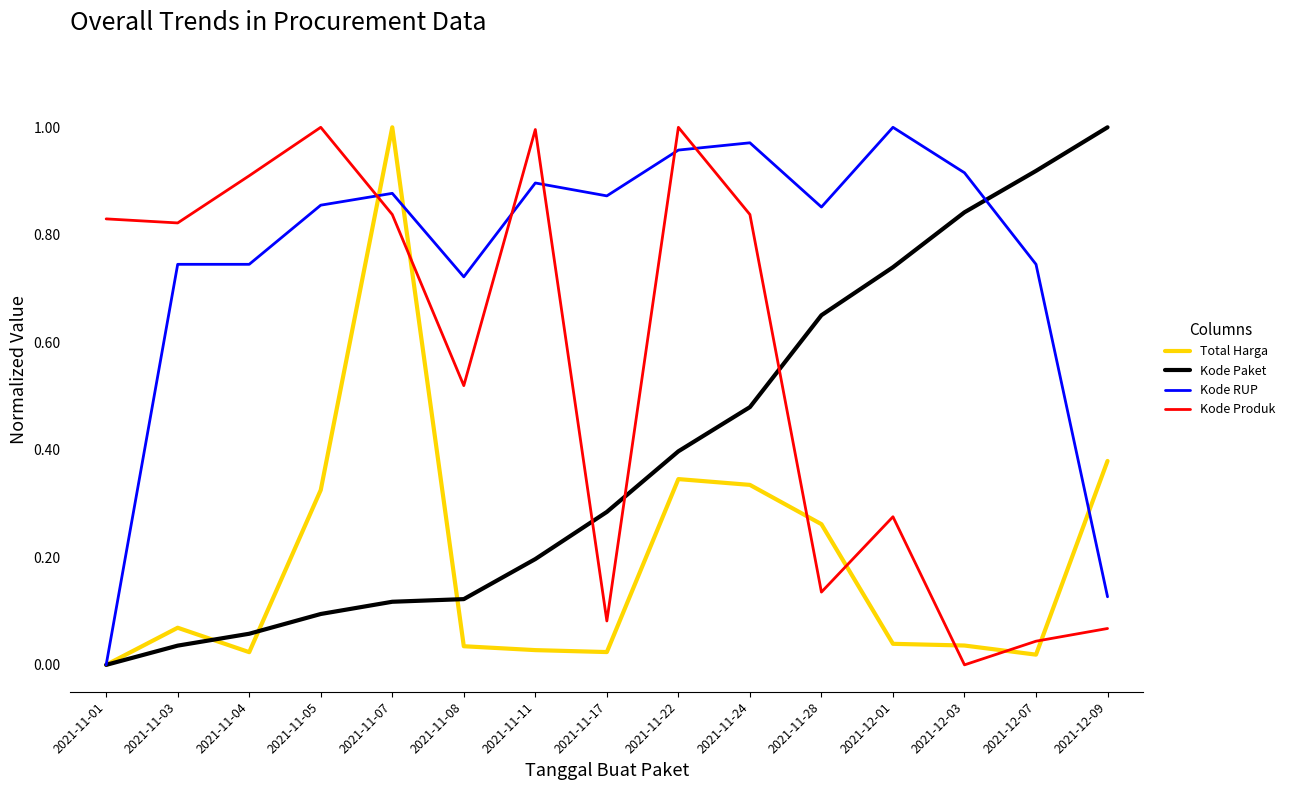

True or false: Kode RUP and Kode Produk intersect in this chart.

True